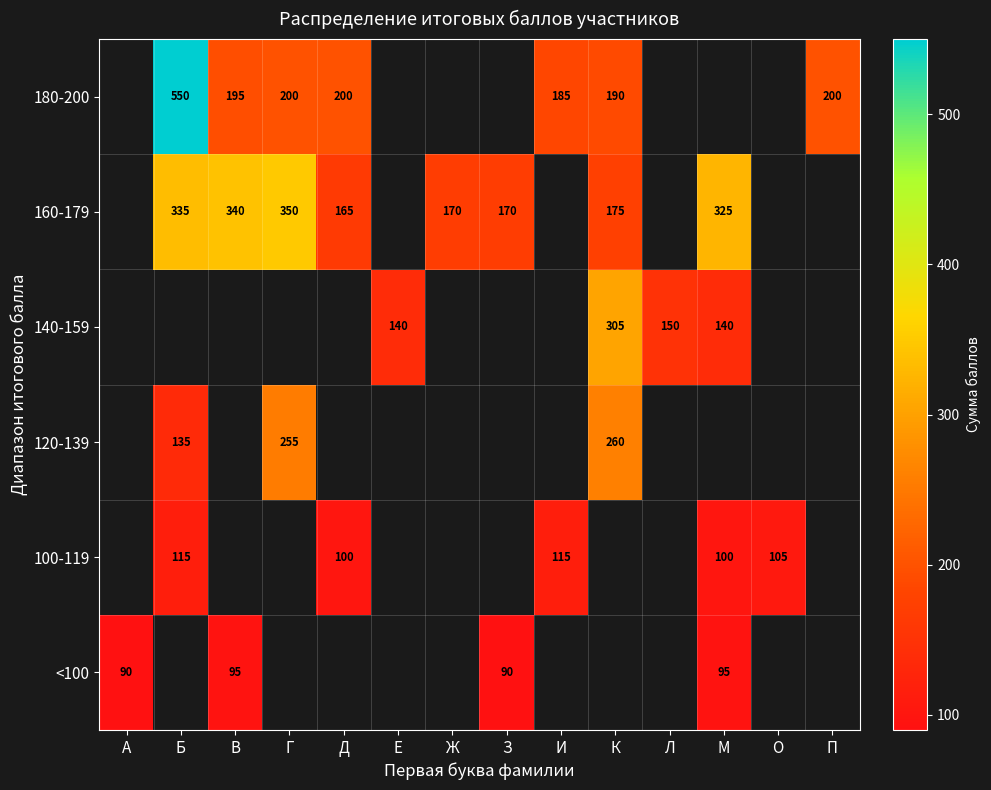

True or false: 100-119 has a value of 100 at М.

True